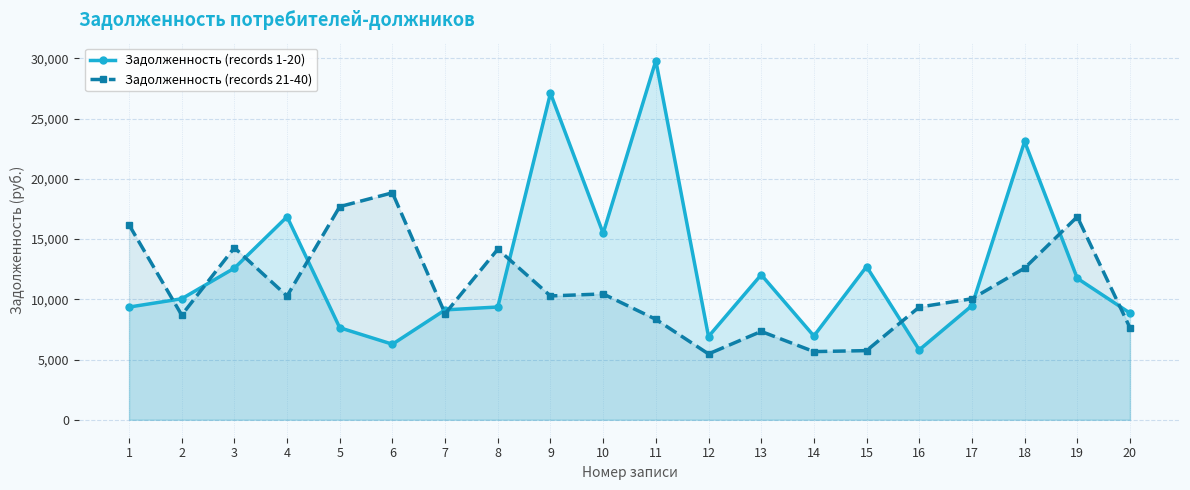

Between 12 and 13, which is larger?

13